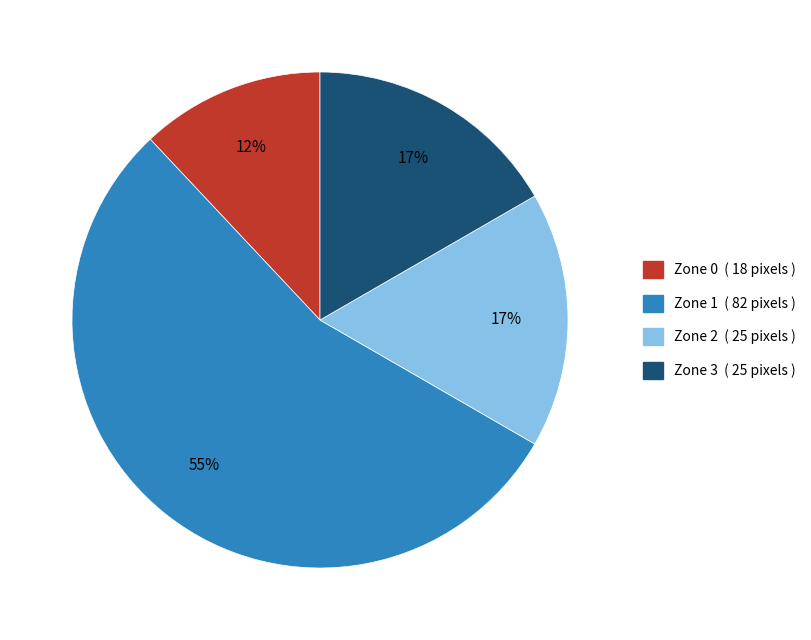

Is the sum of Zone 3 and Zone 1 greater than half?

Yes